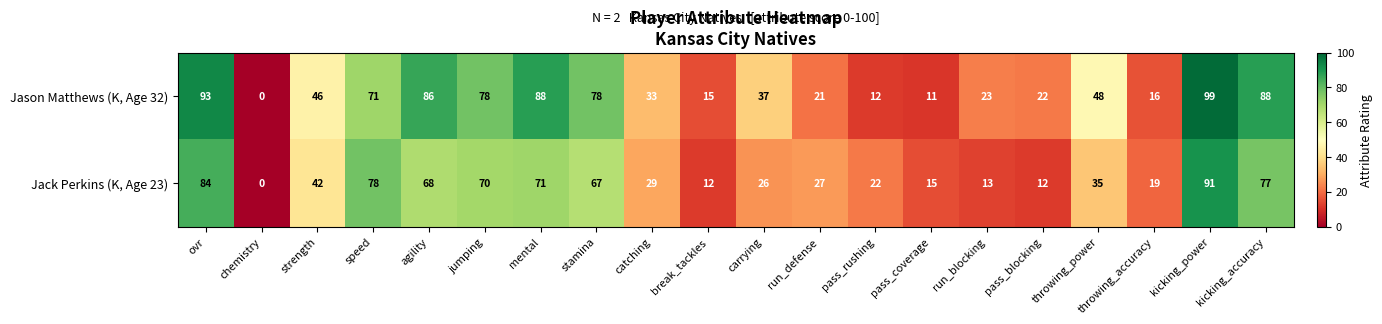

How many series are shown in this chart?

2